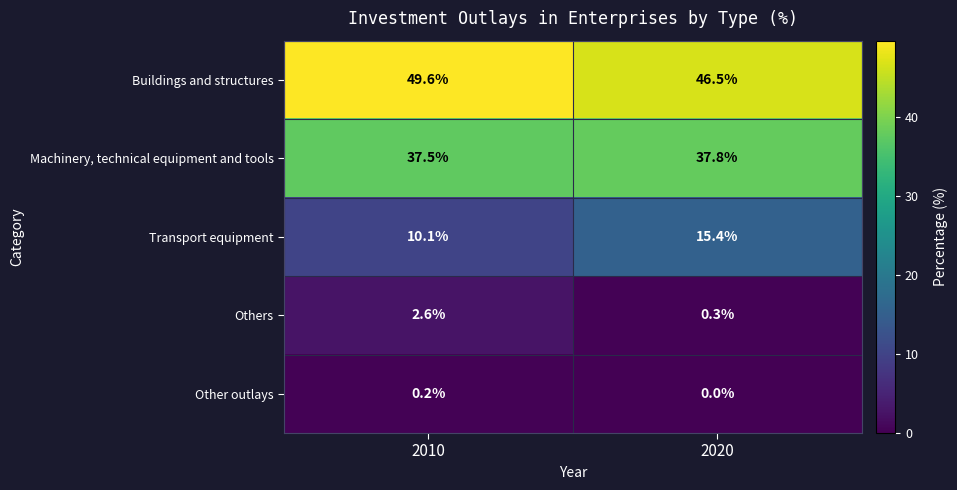

At how many categories does at least one series exceed 9?

2